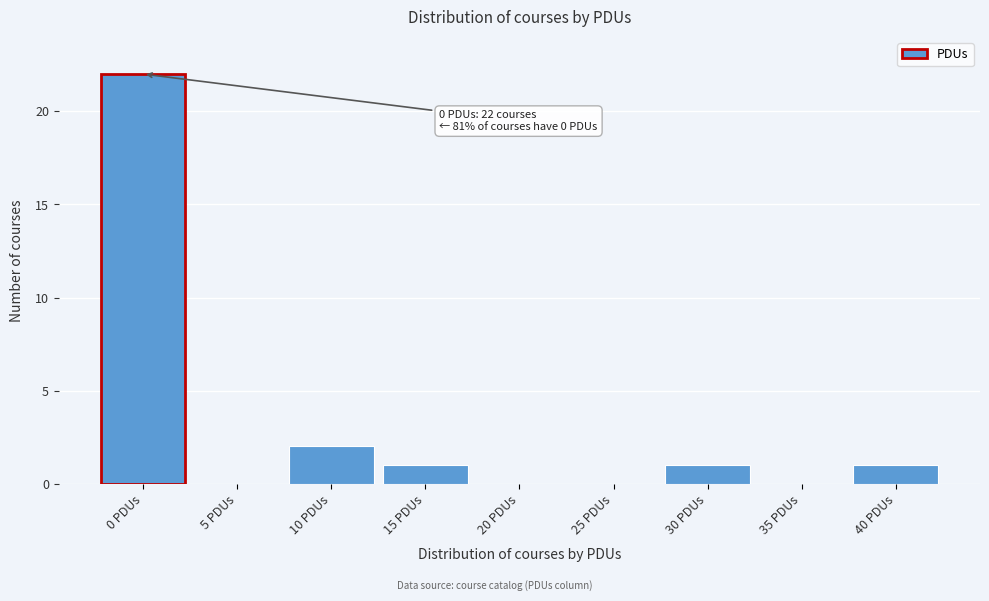

Reading left to right, what are all the values shown in this chart?

0 PDUs=22	5 PDUs=0	10 PDUs=2	15 PDUs=1	20 PDUs=0	25 PDUs=0	30 PDUs=1	35 PDUs=0	40 PDUs=1